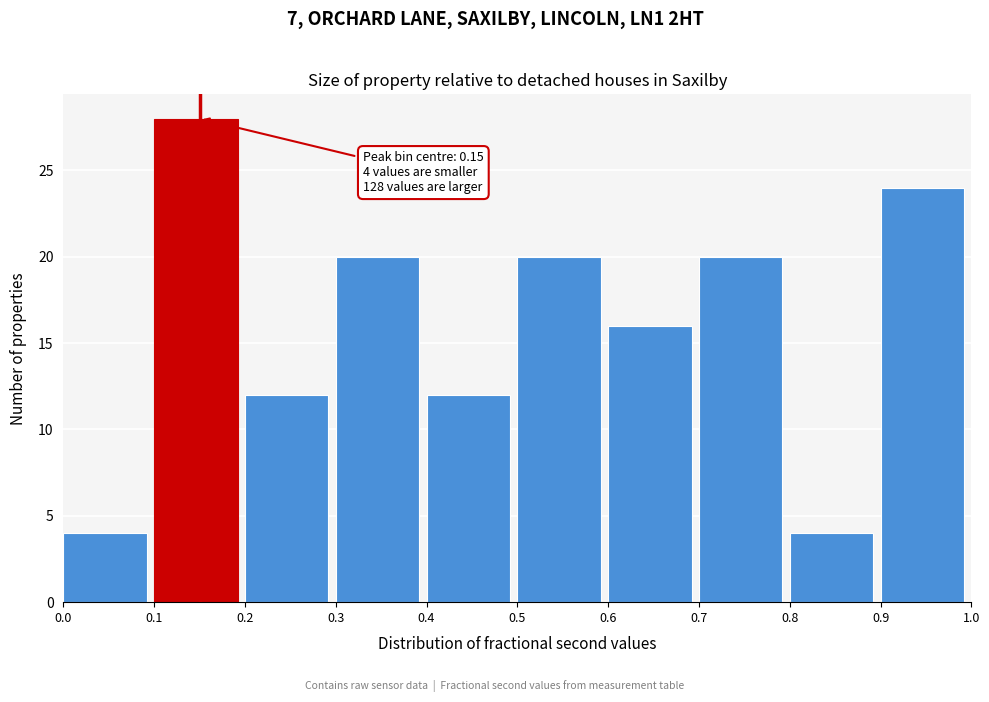

Over which range of the x-axis is the bar tallest?

0.1 to 0.2